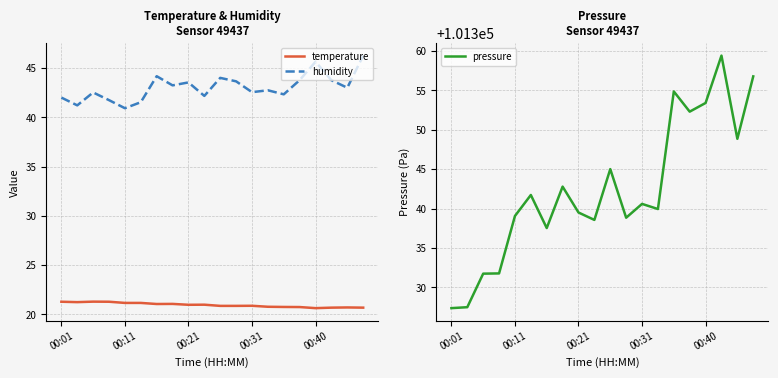

What is the value of the pressure point at the 10th from the left?

101338.6